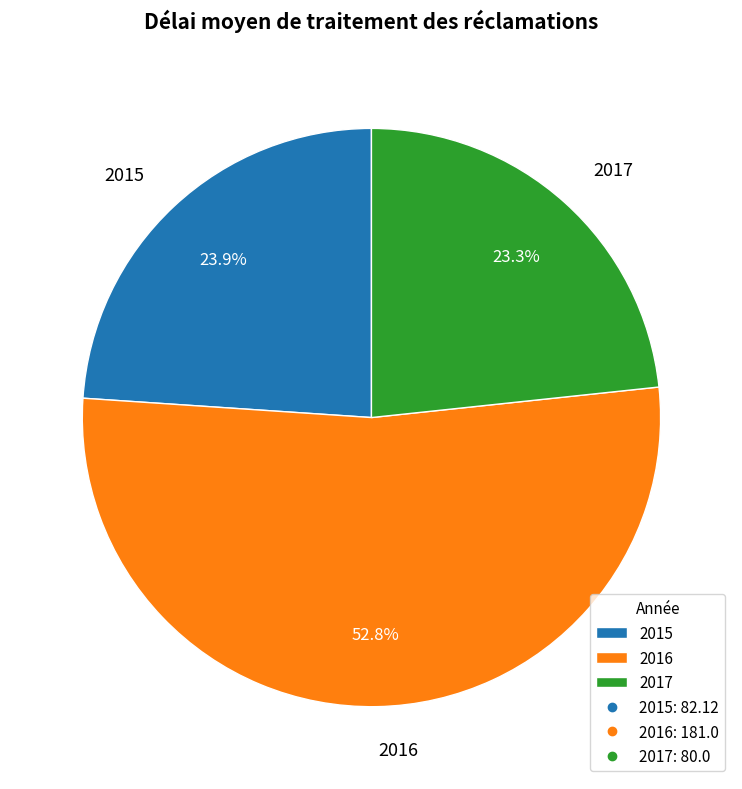

How many slices are in this pie chart?

3